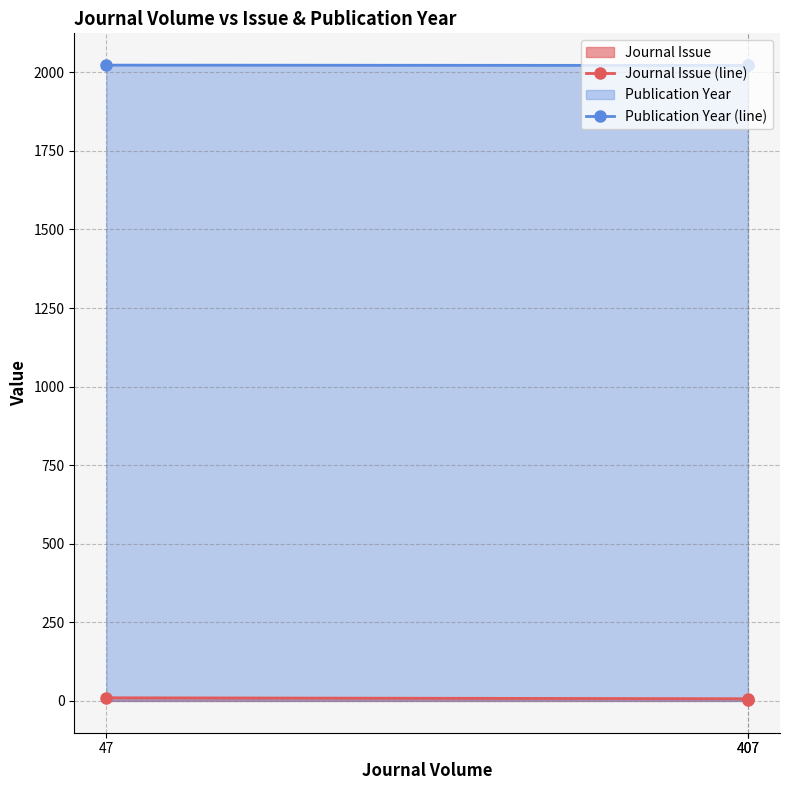

Which series has the largest total across all categories?

Publication Year (line)